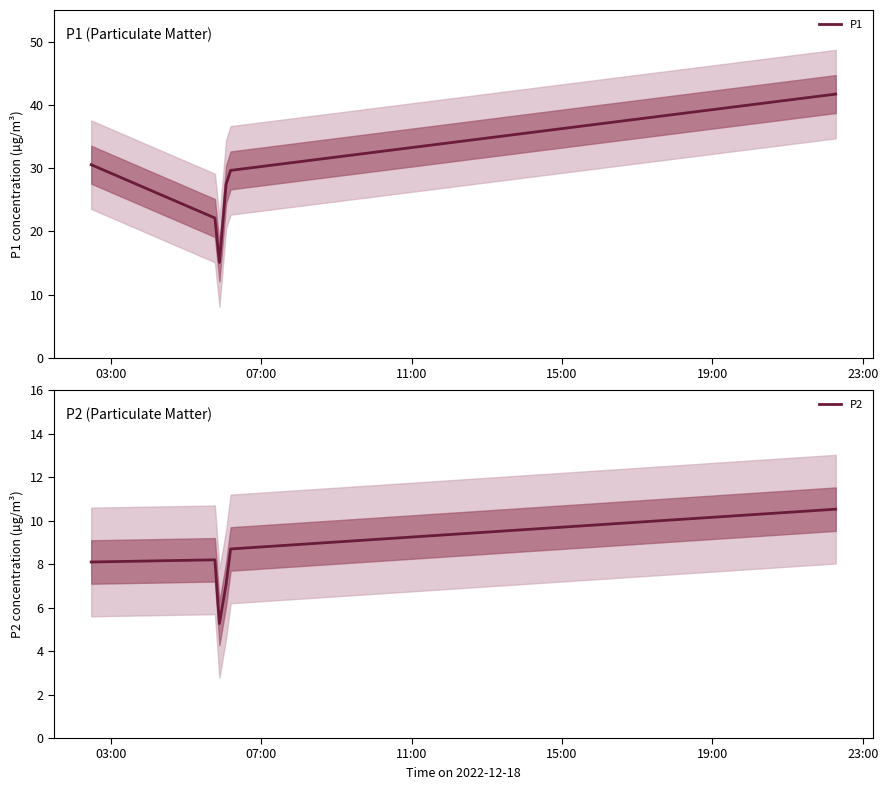

True or false: P1 and P2 intersect in this chart.

False